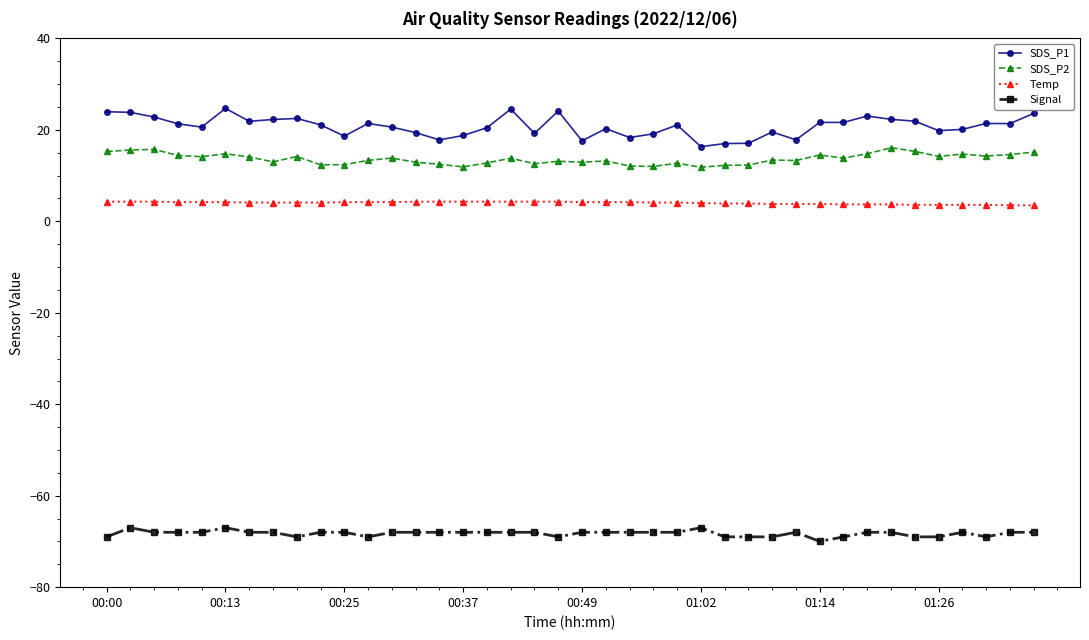

What is the difference between the maximum and minimum values in the SDS_P2 series?

4.3